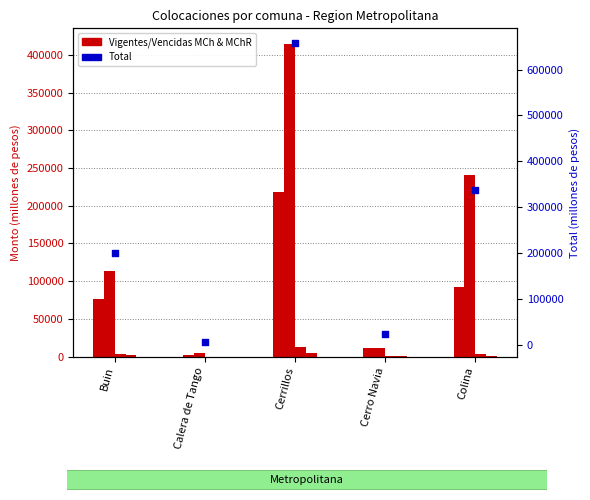

Which series has the largest total across all categories?

Total